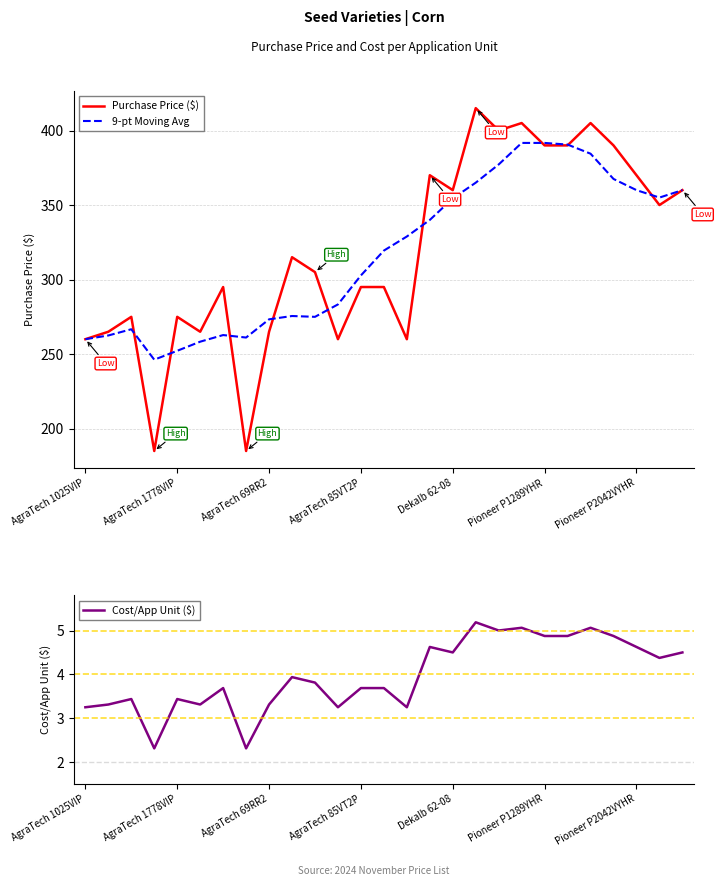

What is the label of the 6th point from the right?

21